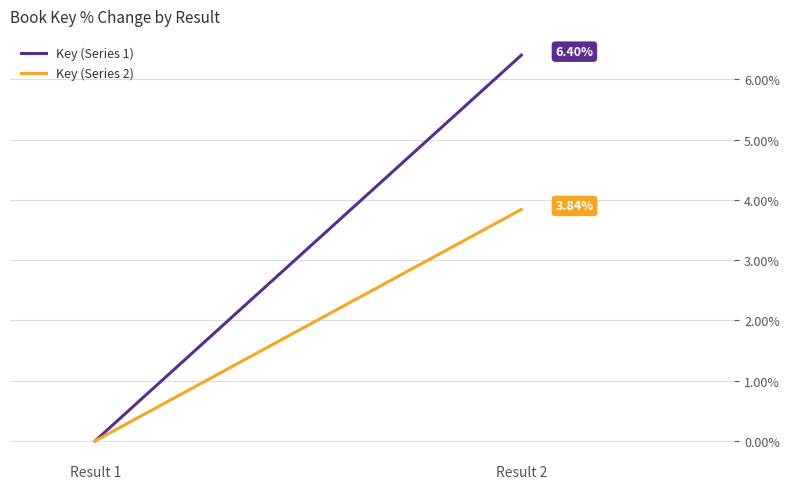

How many categories are shown in the chart?

2